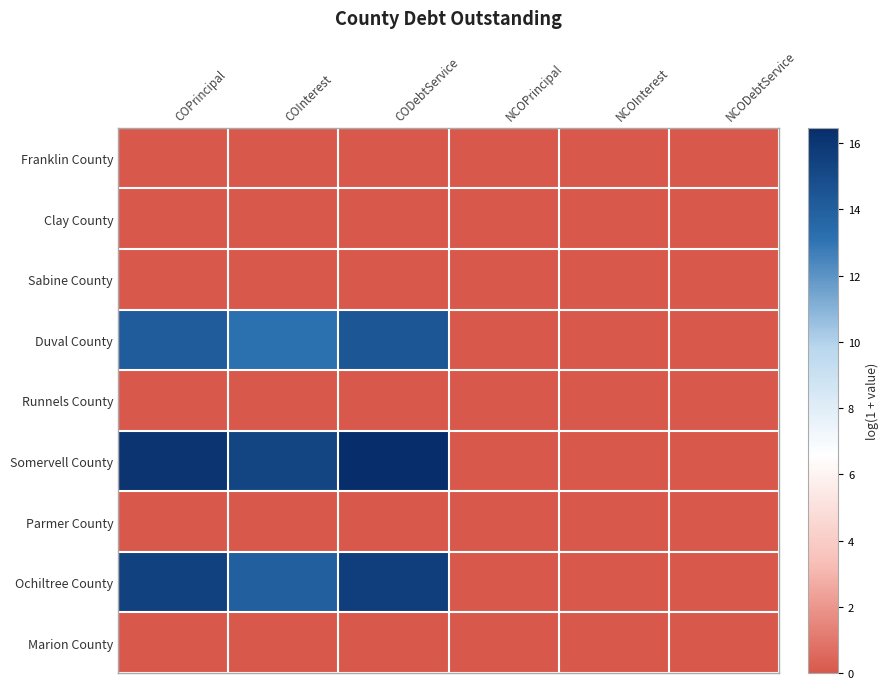

Which label corresponds to the smallest value in the chart?

COPrincipal